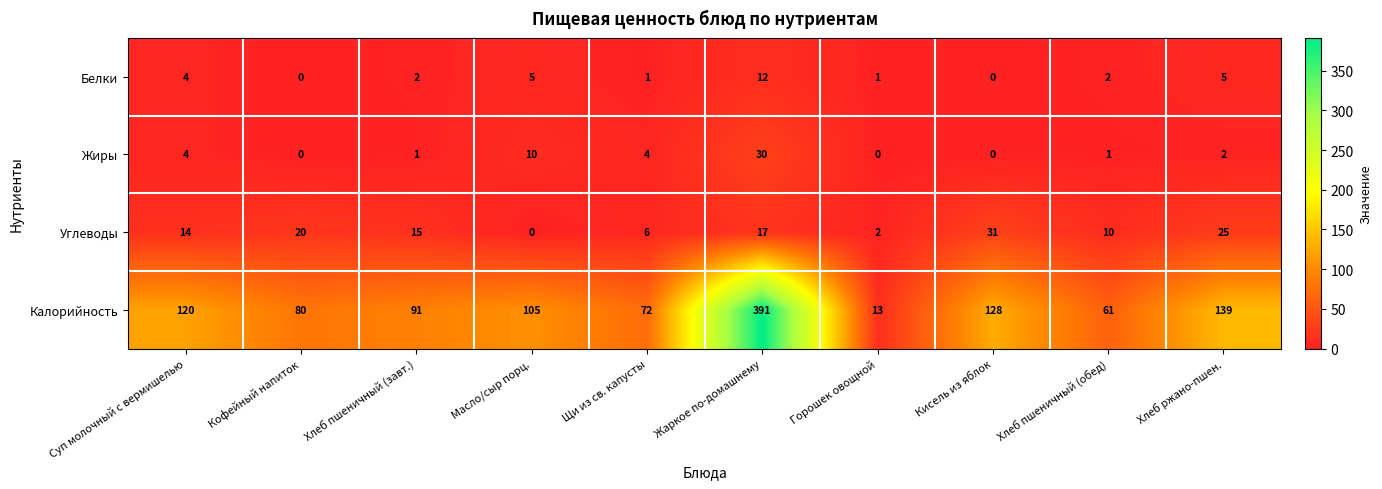

Which series has the largest total across all categories?

Калорийность